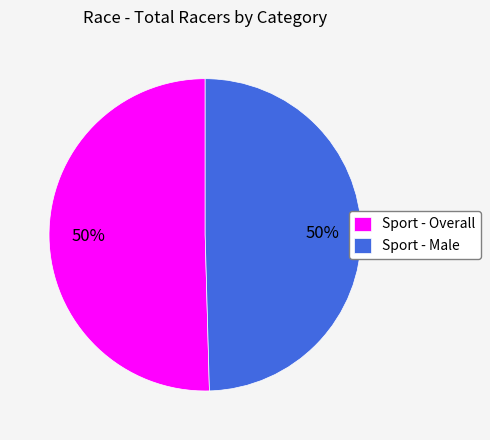

Combined, do Sport - Overall and Sport - Male account for over 50%?

Yes